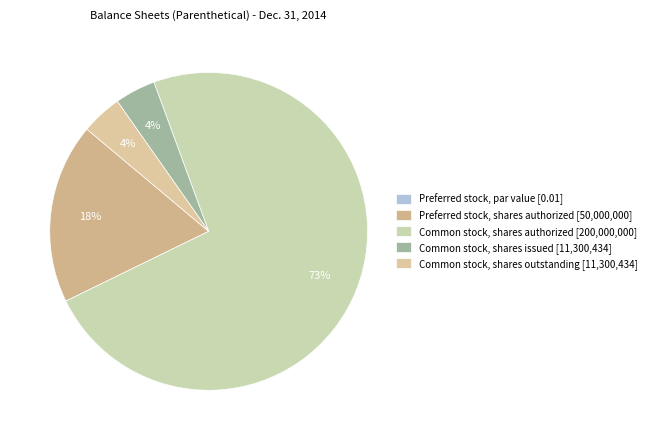

How many segments does this pie chart have?

5